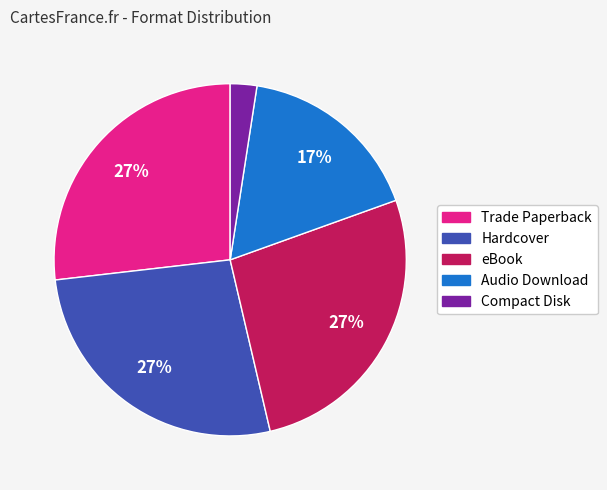

To the nearest percent, what is the average slice percentage?

20%